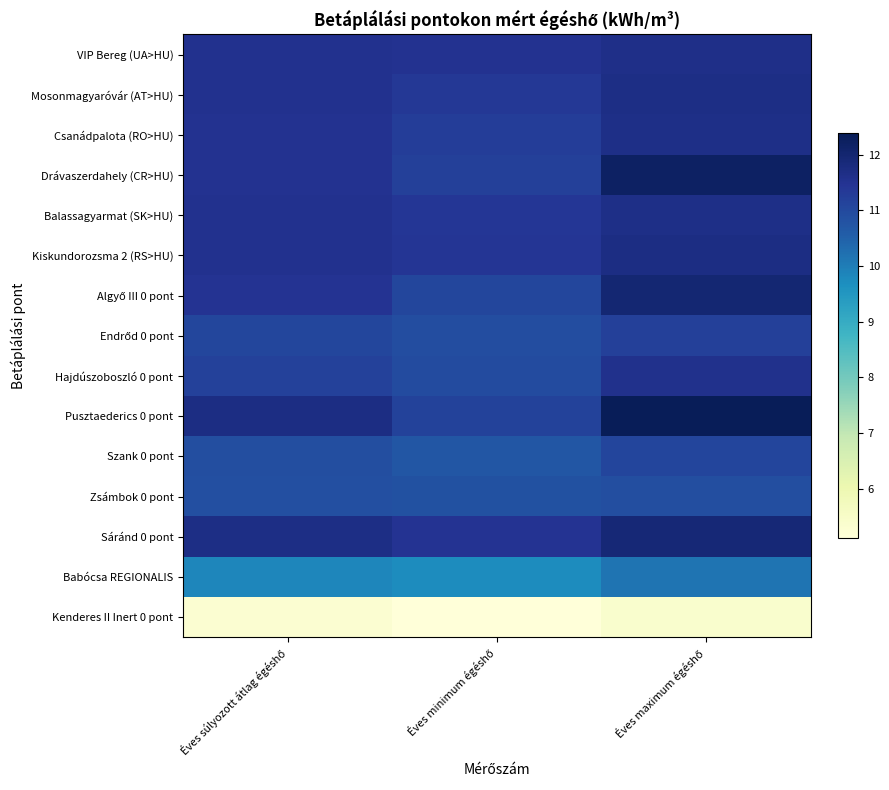

Between Éves súlyozott átlag égéshő and Éves maximum égéshő, which is larger?

Éves maximum égéshő